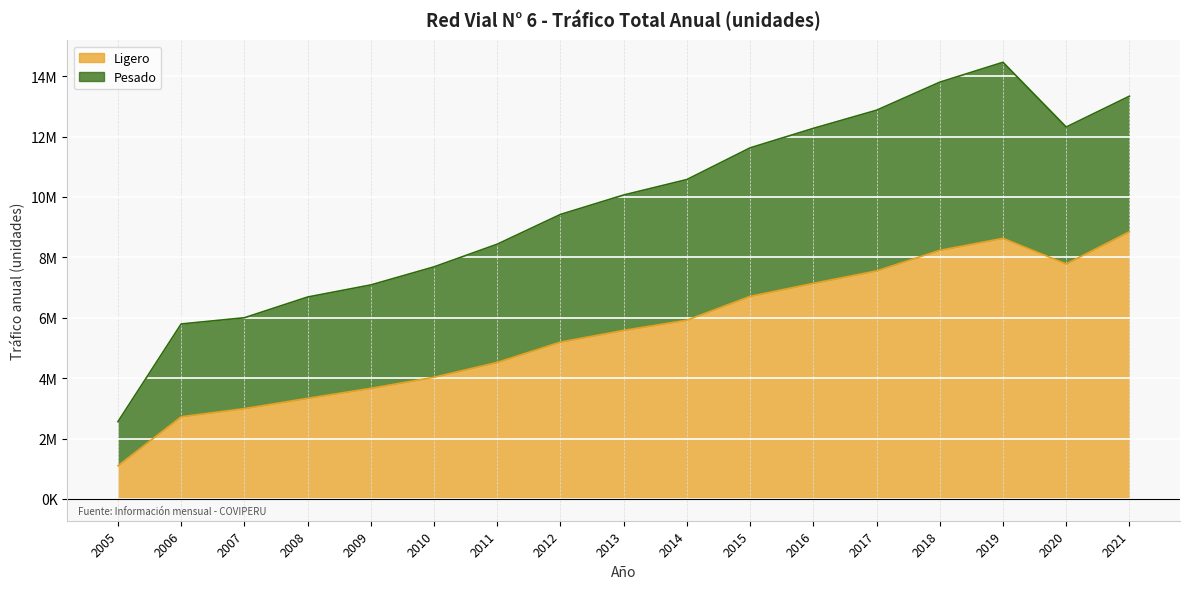

What is the difference between the values at 2012 and 2006?

2472264